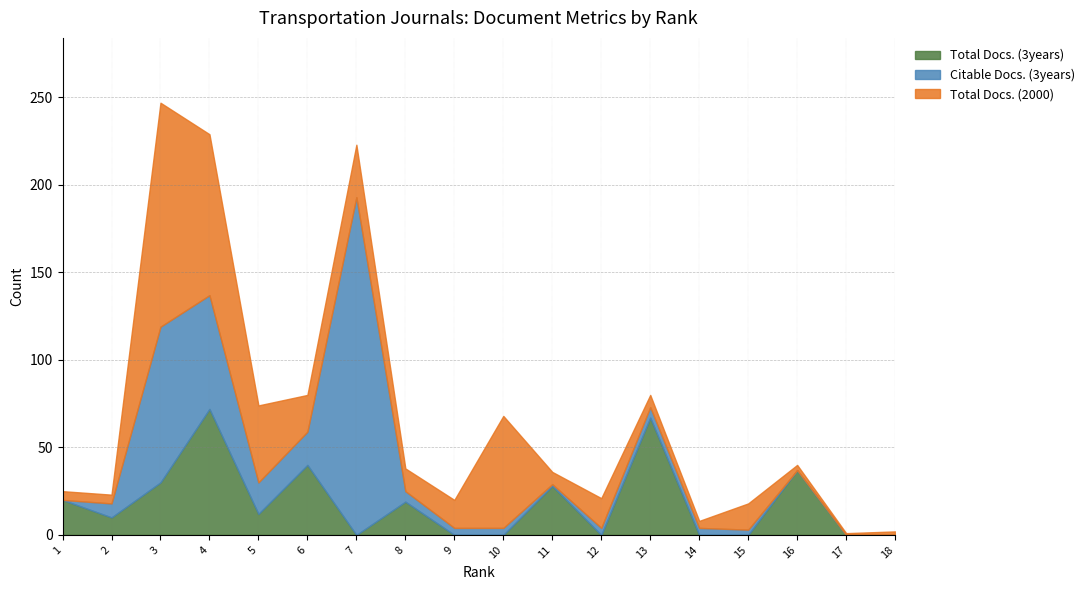

Between 5 and 13, which is larger?

13